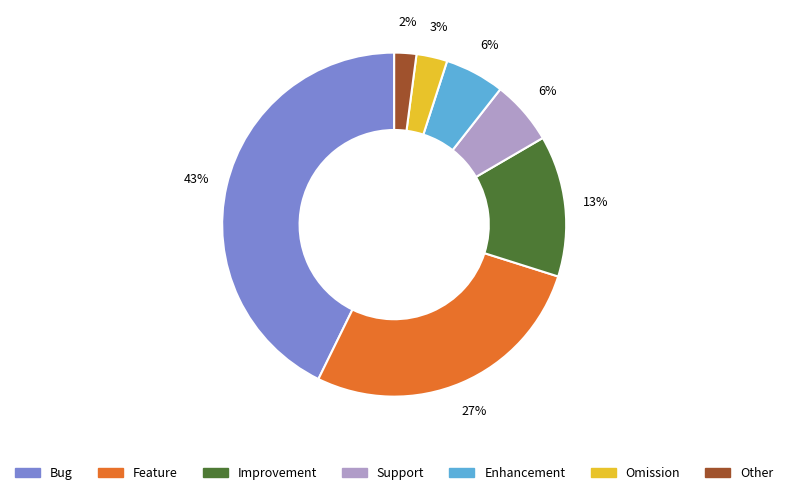

The Other slice represents 2% of the pie. True or false?

True